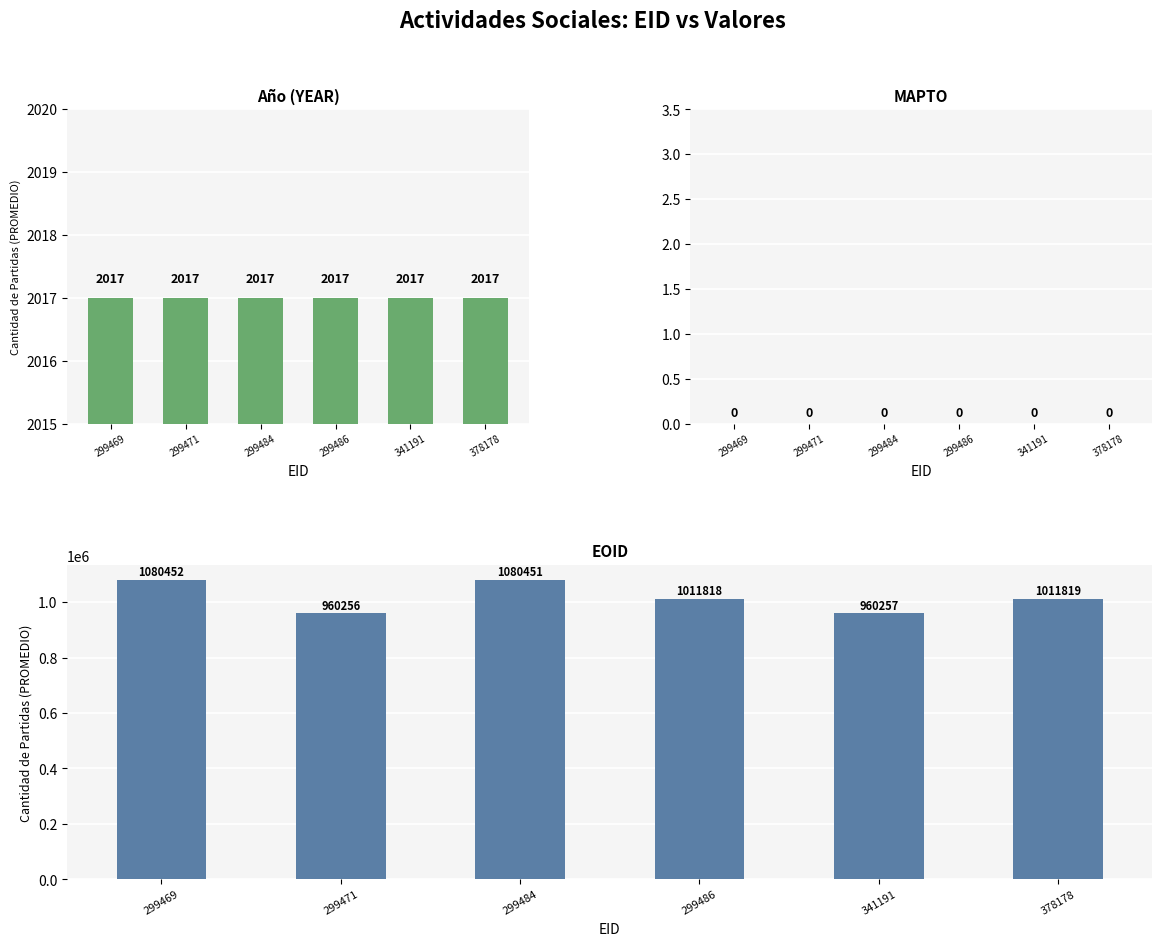

True or false: YEAR has a value of 3131 at 299484.

False